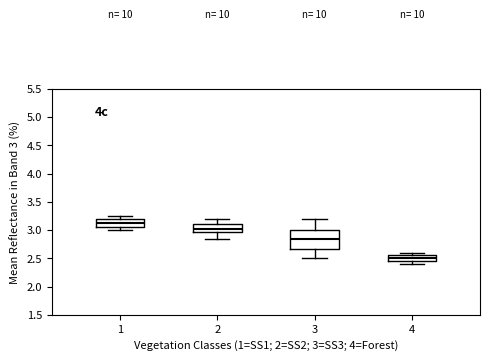

Where is the upper edge of the box at x = 3 on the y-axis? The values are not printed on the chart, so give them approximately, as read against the axis.

3.00